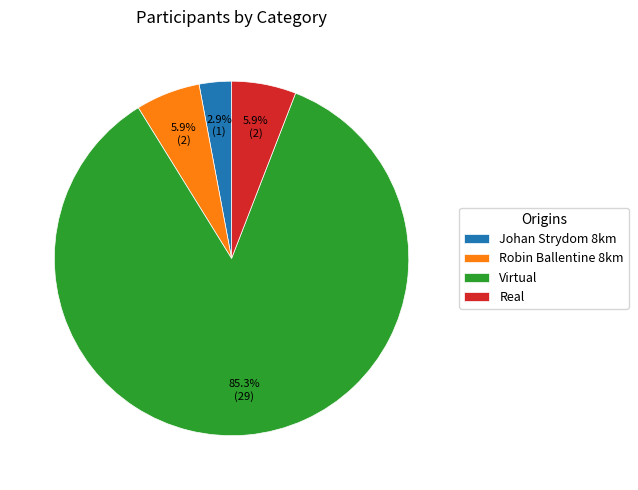

Combined, do Real and Virtual account for over 50%?

Yes